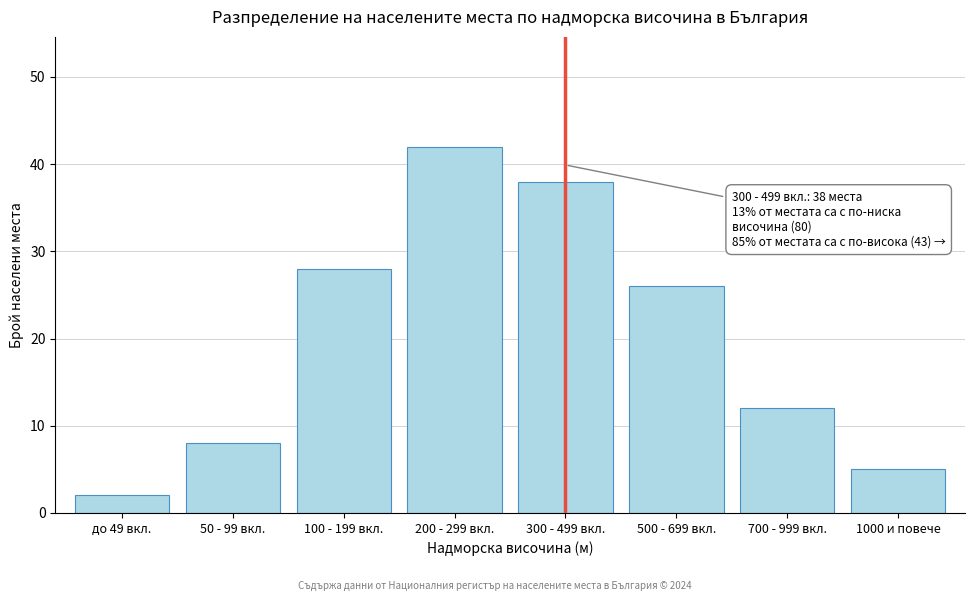

Reading left to right, list all the values displayed in this chart.

2	8	28	42	38	26	12	5